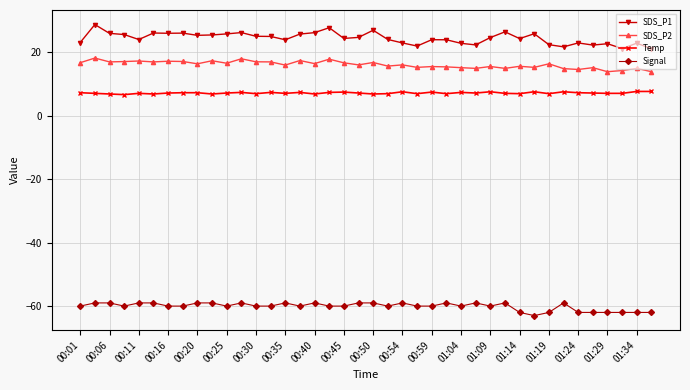

What is the value of the Signal point at the 22nd from the left?

-60.0